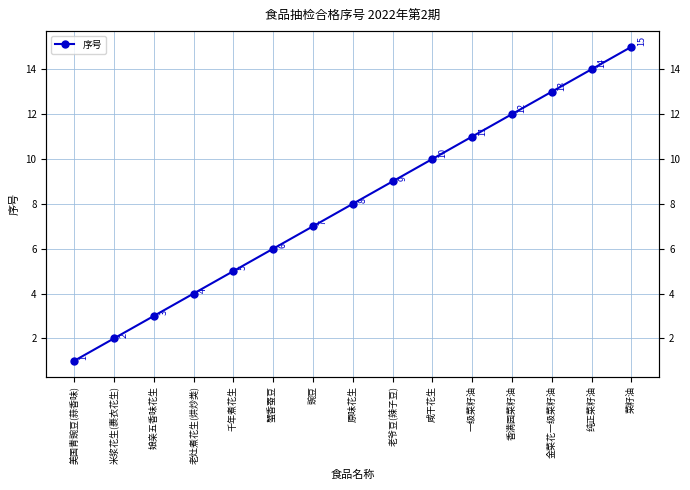

Count the number of data series in this chart.

1